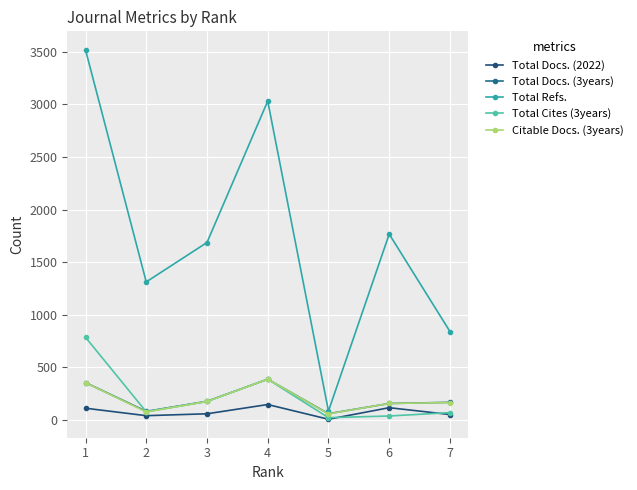

Reading left to right, list all the values displayed in this chart.

Total Docs. (2022): 109	38	56	144	4	114	49
Total Docs. (3years): 353	79	175	385	57	154	165
Total Refs.: 3520	1311	1686	3032	82	1766	839
Total Cites (3years): 784	75	173	385	19	35	67
Citable Docs. (3years): 352	74	173	385	55	154	163